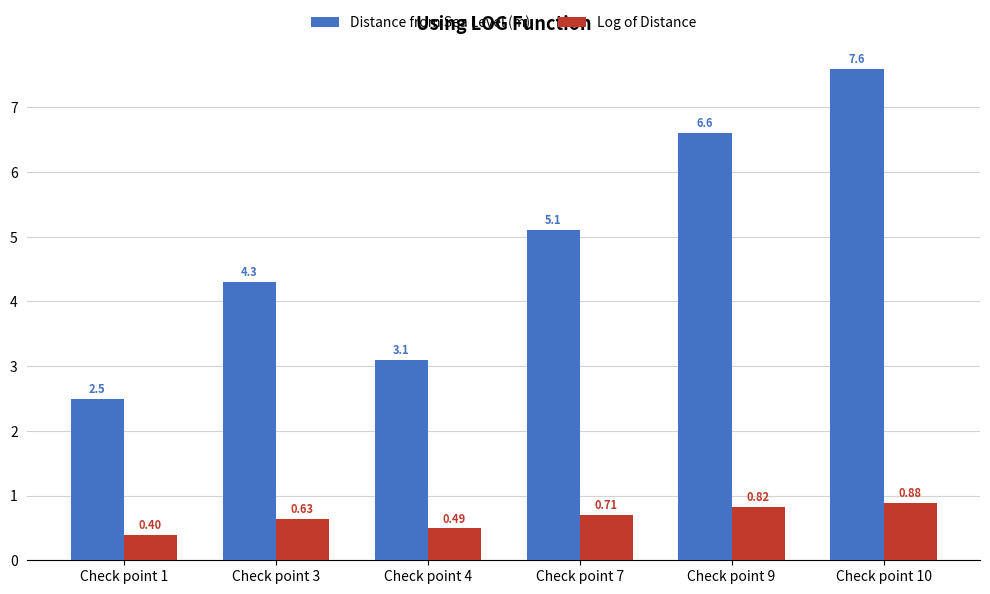

Rank the series by their maximum value, from lowest to highest.

Log of Distance, Distance from Sea Level (m)